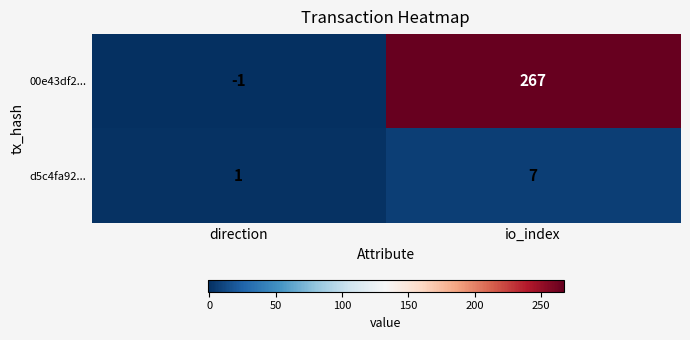

What is the sum of all d5c4fa92... values?

8